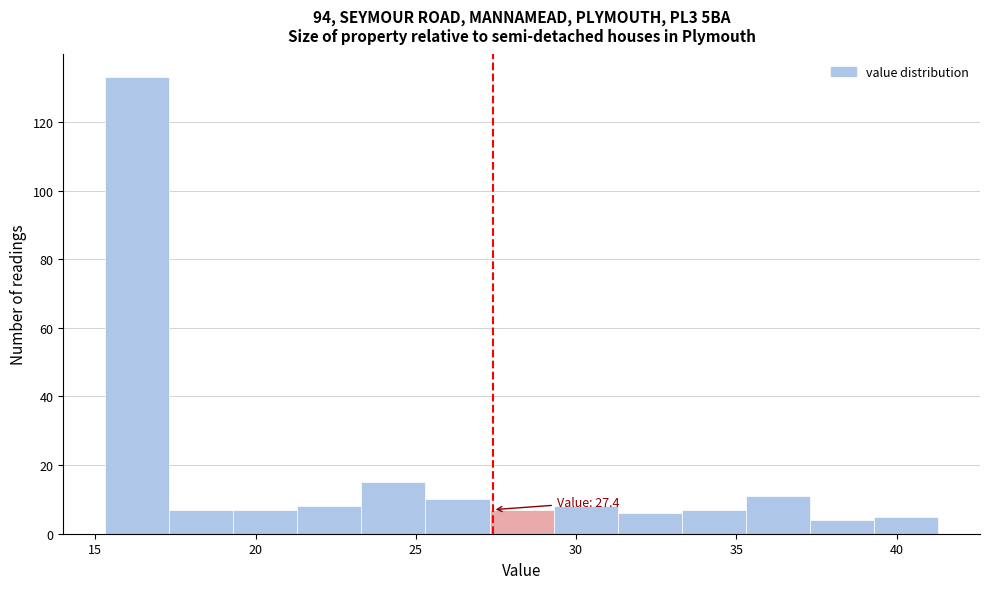

Over which range of the x-axis is the bar tallest?

15.3 to 17.3